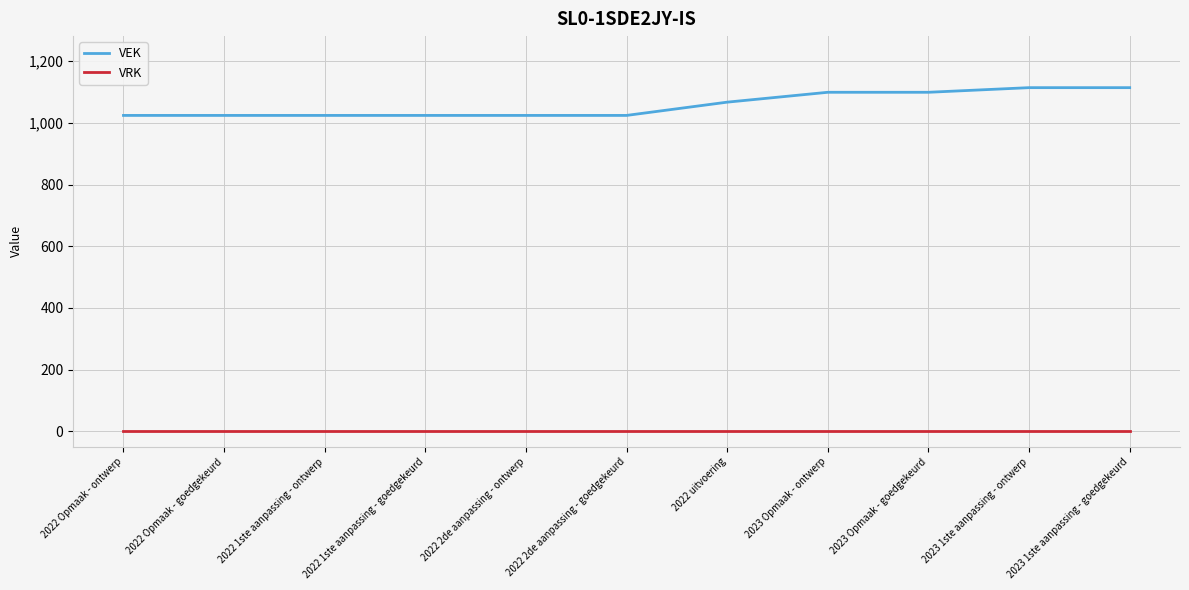

True or false: VEK and VRK cross at least once.

False